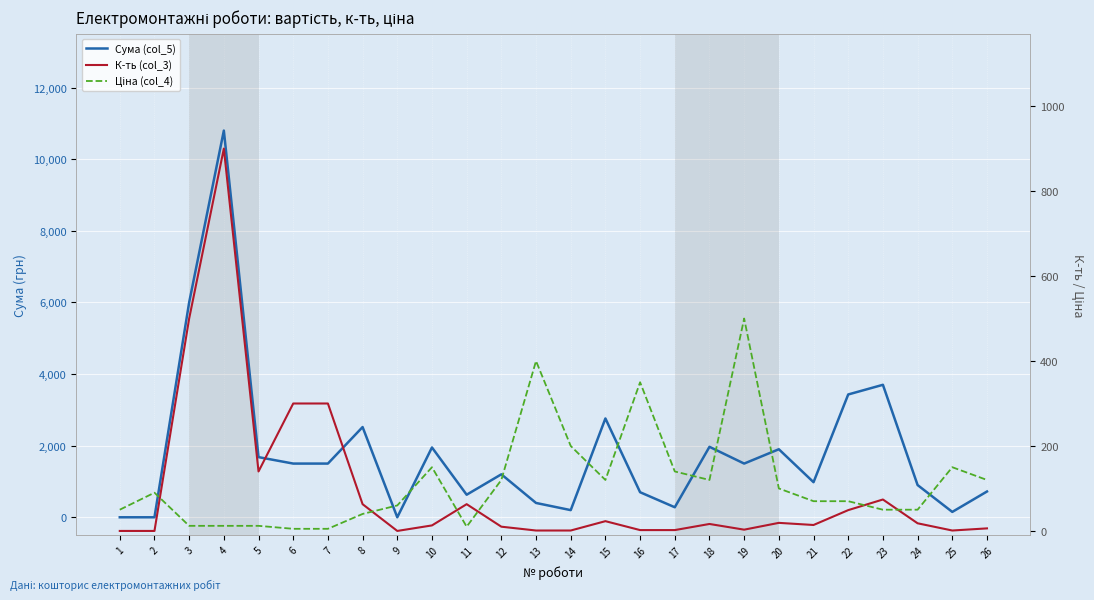

The value of Ціна (col_4) at 7 is 6.7. True or false?

False